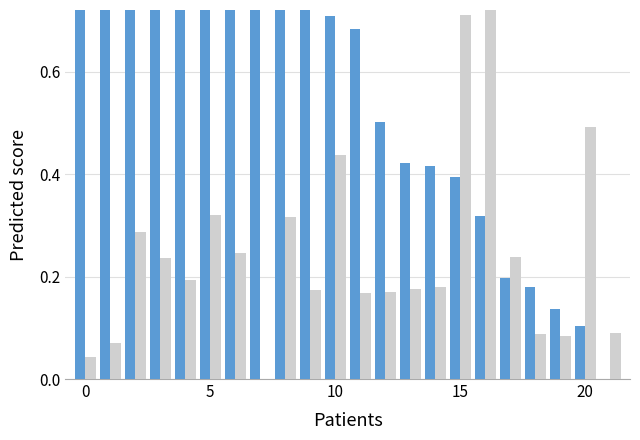

What is the maximum value for Average Speed?

1.0